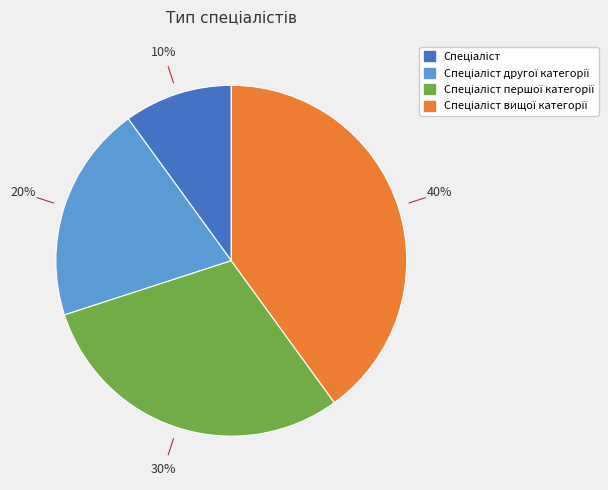

Is there a majority slice in this chart?

No